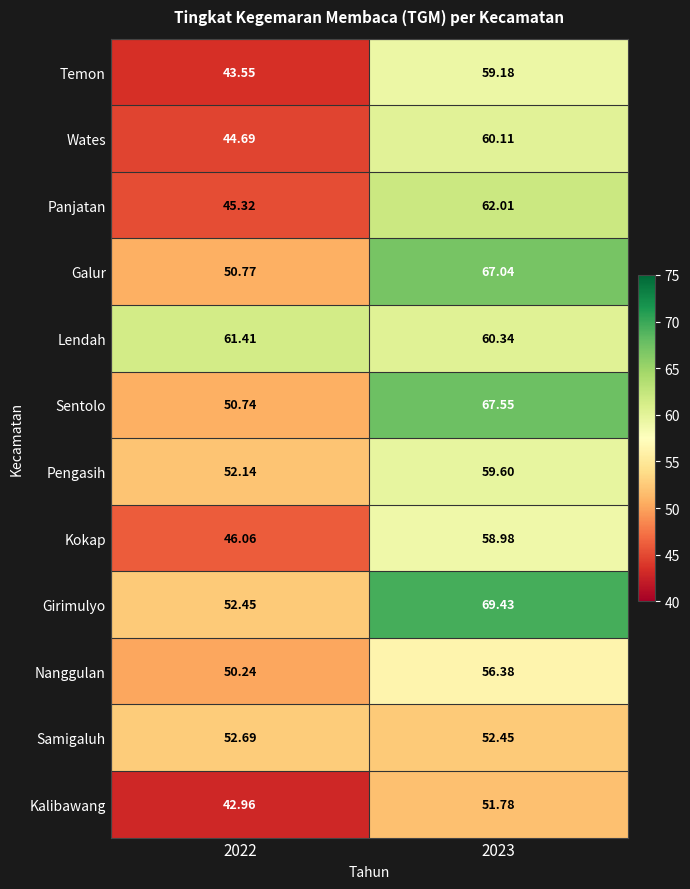

Which series changed the most between 2022 and 2023?

Girimulyo